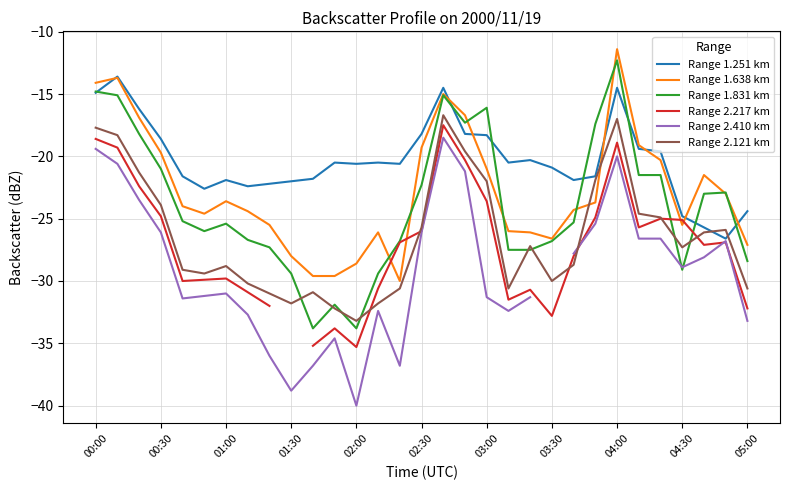

How many categories are shown in the chart?

31